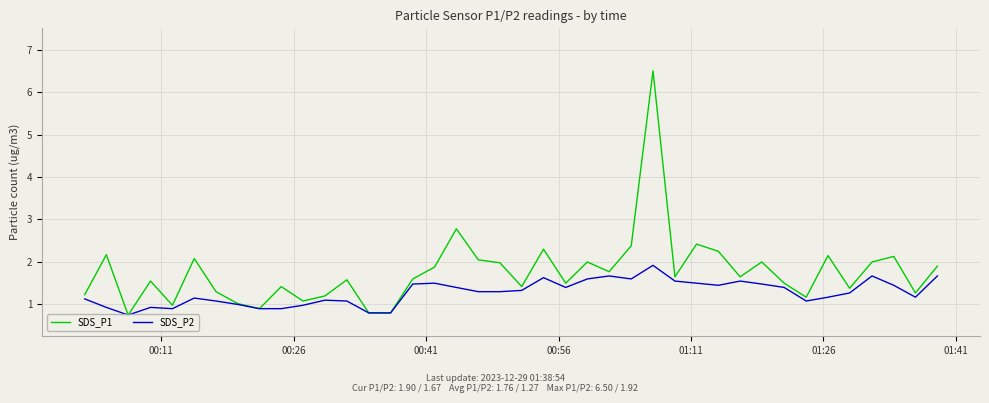

Which series has the widest spread of values?

SDS_P1